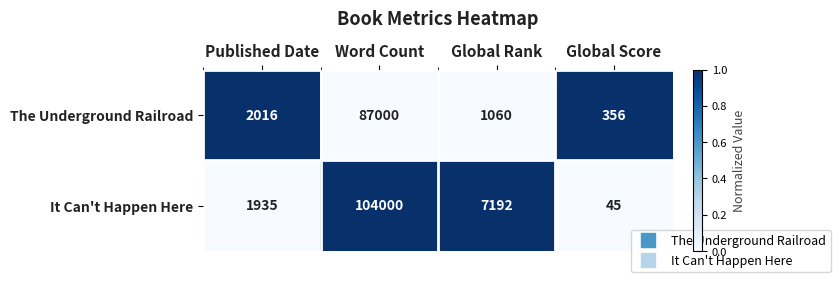

The value of The Underground Railroad at Published Date is 2016. True or false?

True